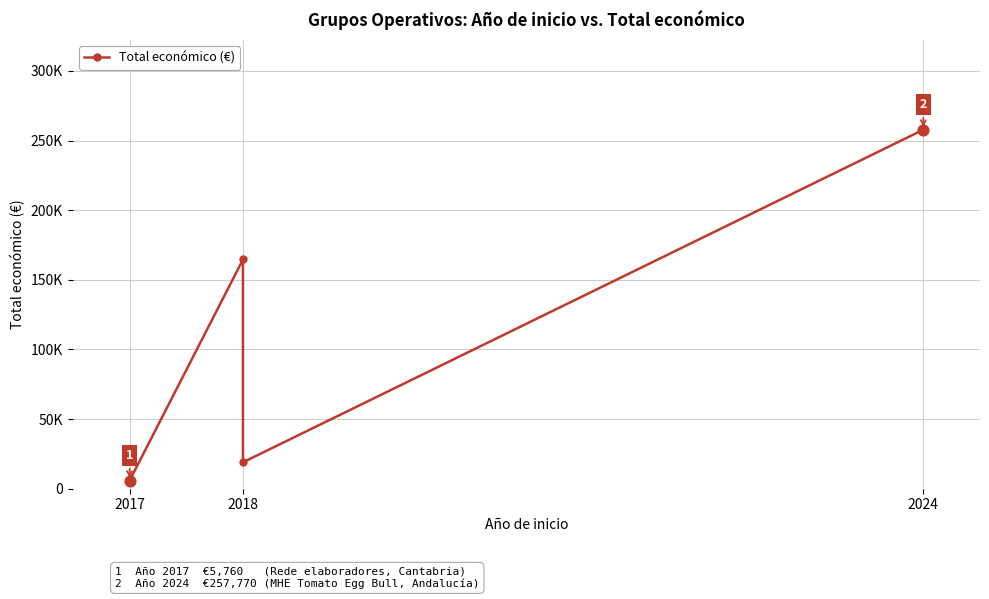

What is the ratio of the value at 2018 to the value at 2017?

28.6